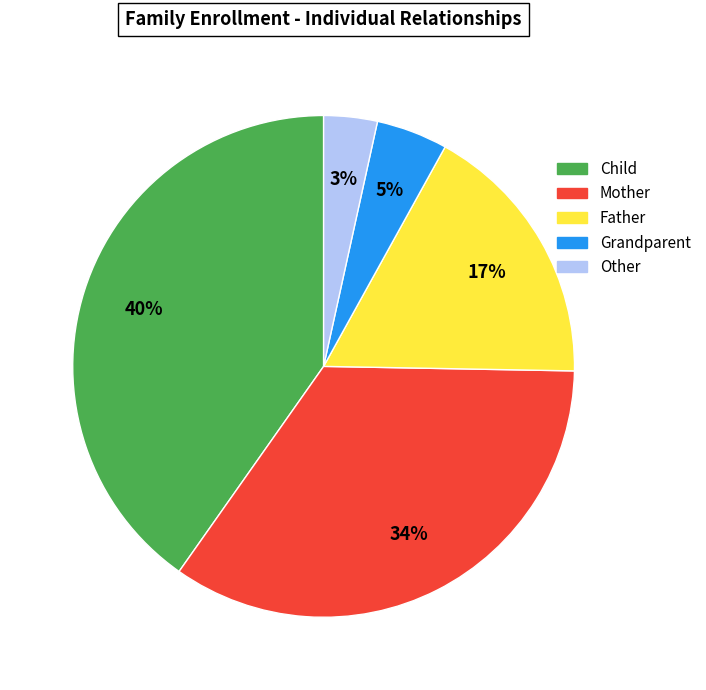

Which has a higher value, Grandparent or Other?

Grandparent